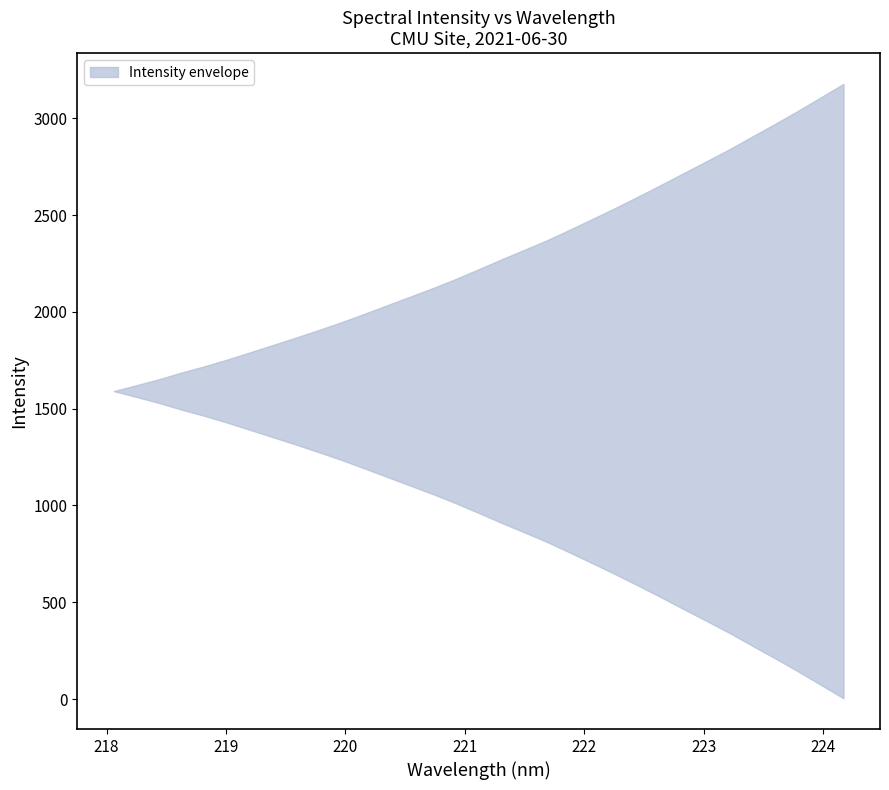

Reading left to right, list all the values displayed in this chart.

x: 0=218.1	1=218.3	2=218.4	3=218.6	4=218.8	5=219.0	6=219.2	7=219.4	8=219.6	9=219.8	10=220.0	11=220.2	12=220.4	13=220.5	14=220.7	15=220.9	16=221.1	17=221.3	18=221.5	19=221.7	20=221.9	21=222.1	22=222.3	23=222.5	24=222.6	25=222.8	26=223.0	27=223.2	28=223.4	29=223.6	30=223.8	31=224.0	32=224.2
y: 0=1590.8	1=1621.3	2=1652.9	3=1687.7	4=1719.7	5=1754.8	6=1792.3	7=1830.0	8=1867.9	9=1907.1	10=1947.6	11=1990.9	12=2035.1	13=2079.4	14=2123.7	15=2170.6	16=2220.9	17=2271.7	18=2320.9	19=2370.6	20=2425.4	21=2481.3	22=2537.8	23=2596.5	24=2656.6	25=2718.0	26=2778.9	27=2840.6	28=2906.5	29=2971.6	30=3038.4	31=3108.1	32=3177.8